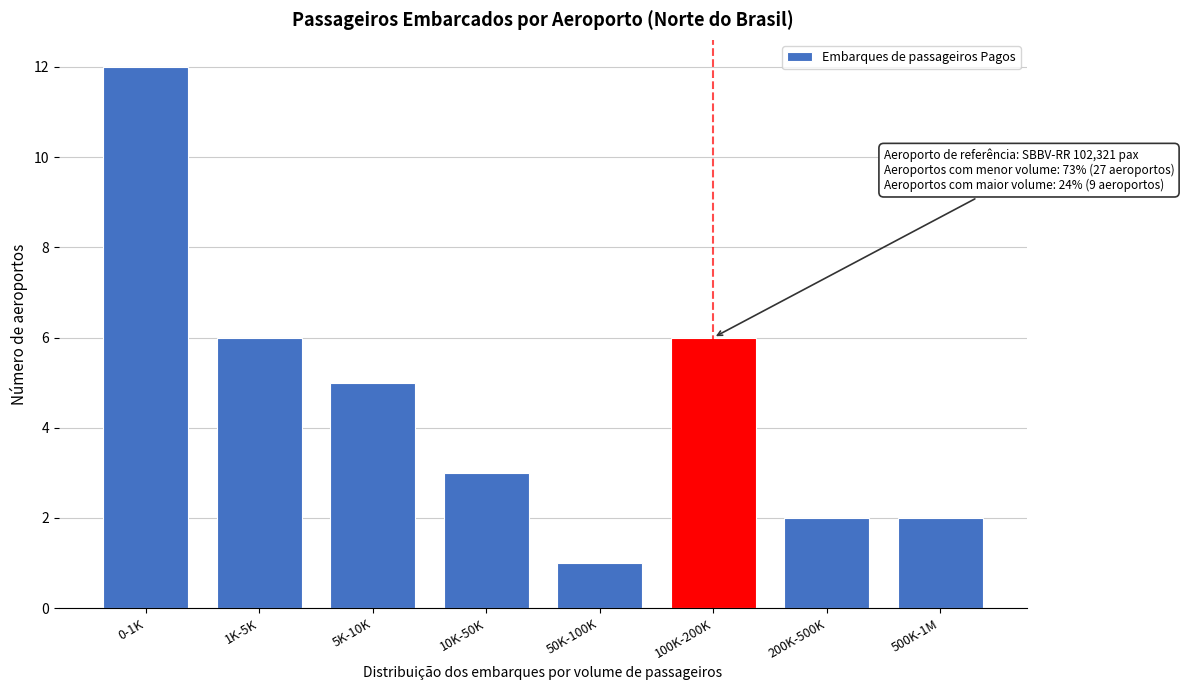

Reading right to left, list all the values displayed in this chart.

500K-1M=2	200K-500K=2	100K-200K=6	50K-100K=1	10K-50K=3	5K-10K=5	1K-5K=6	0-1K=12